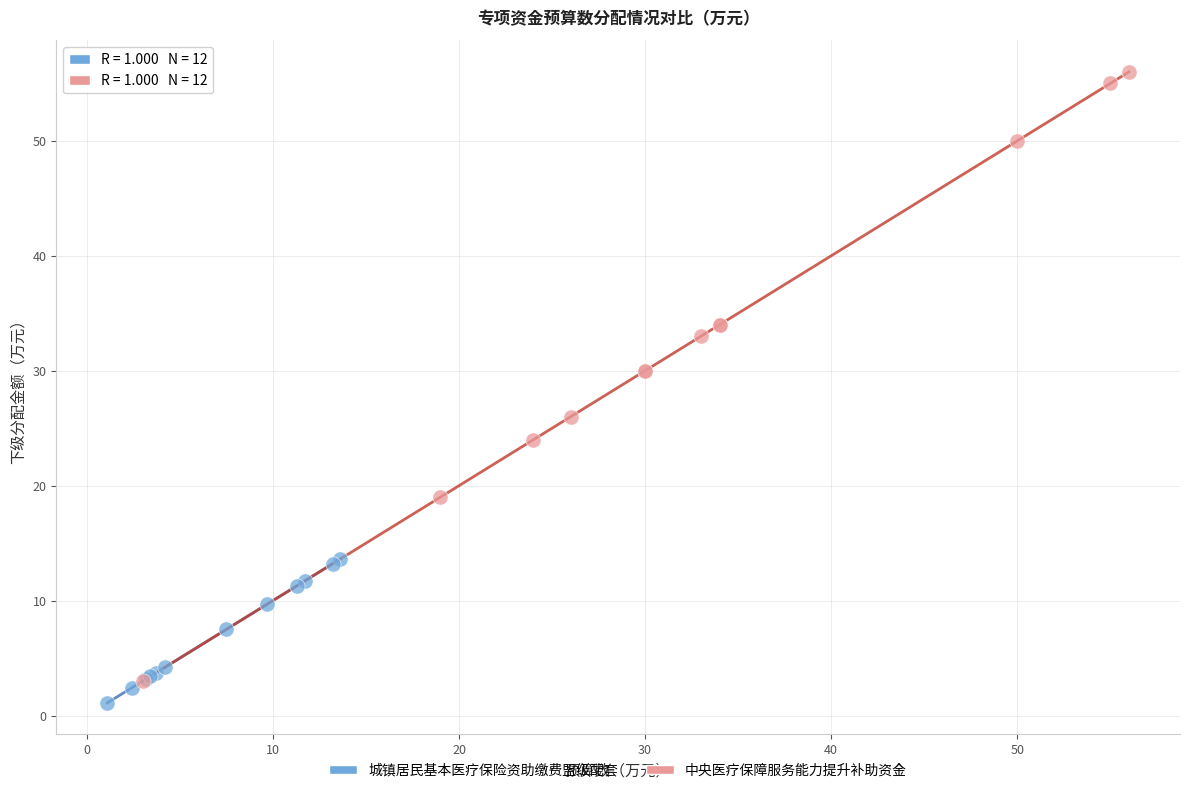

Which series contains the highest Y value?

中央医疗保障服务能力提升补助资金